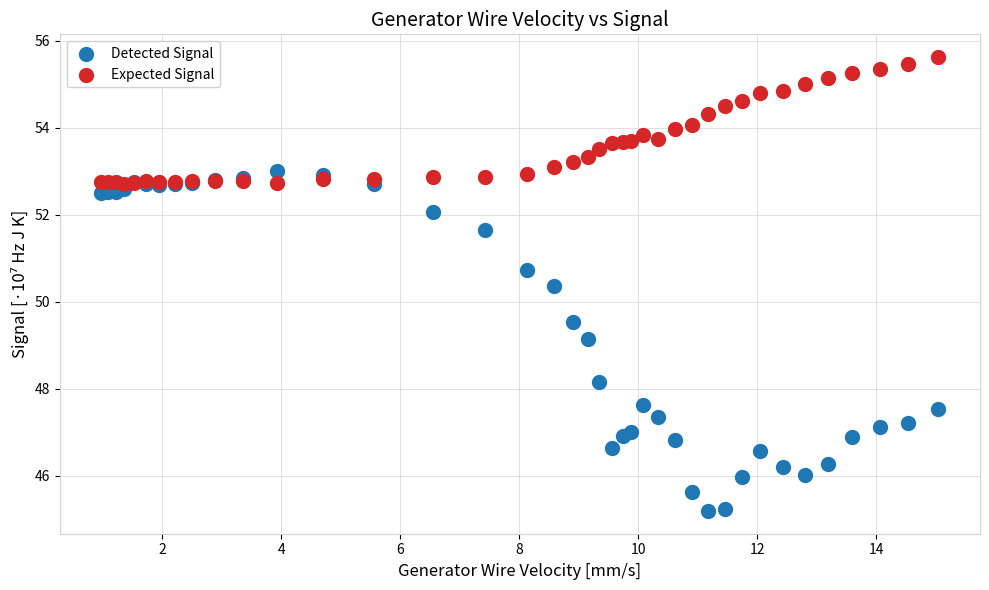

Which series reaches the minimum Y coordinate?

Detected Signal